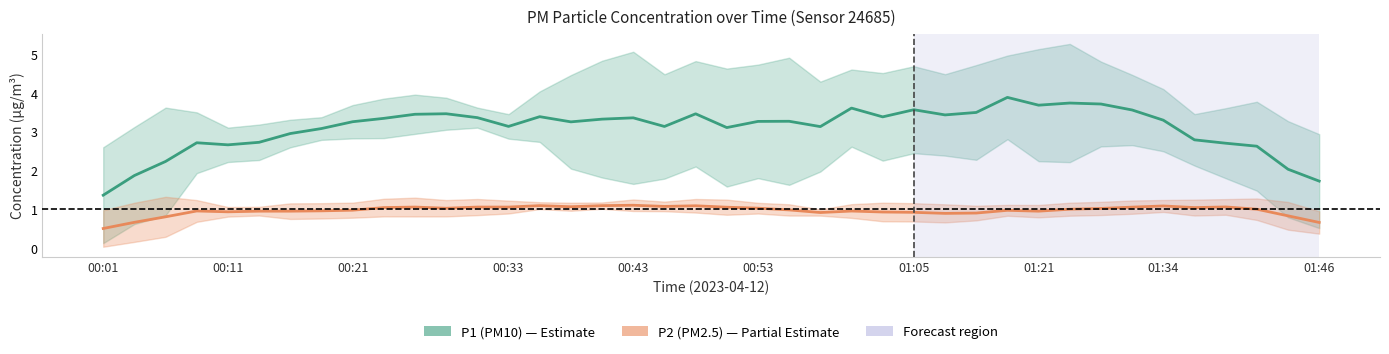

True or false: P1 (PM10) and P2 (PM2.5) cross at least once.

False